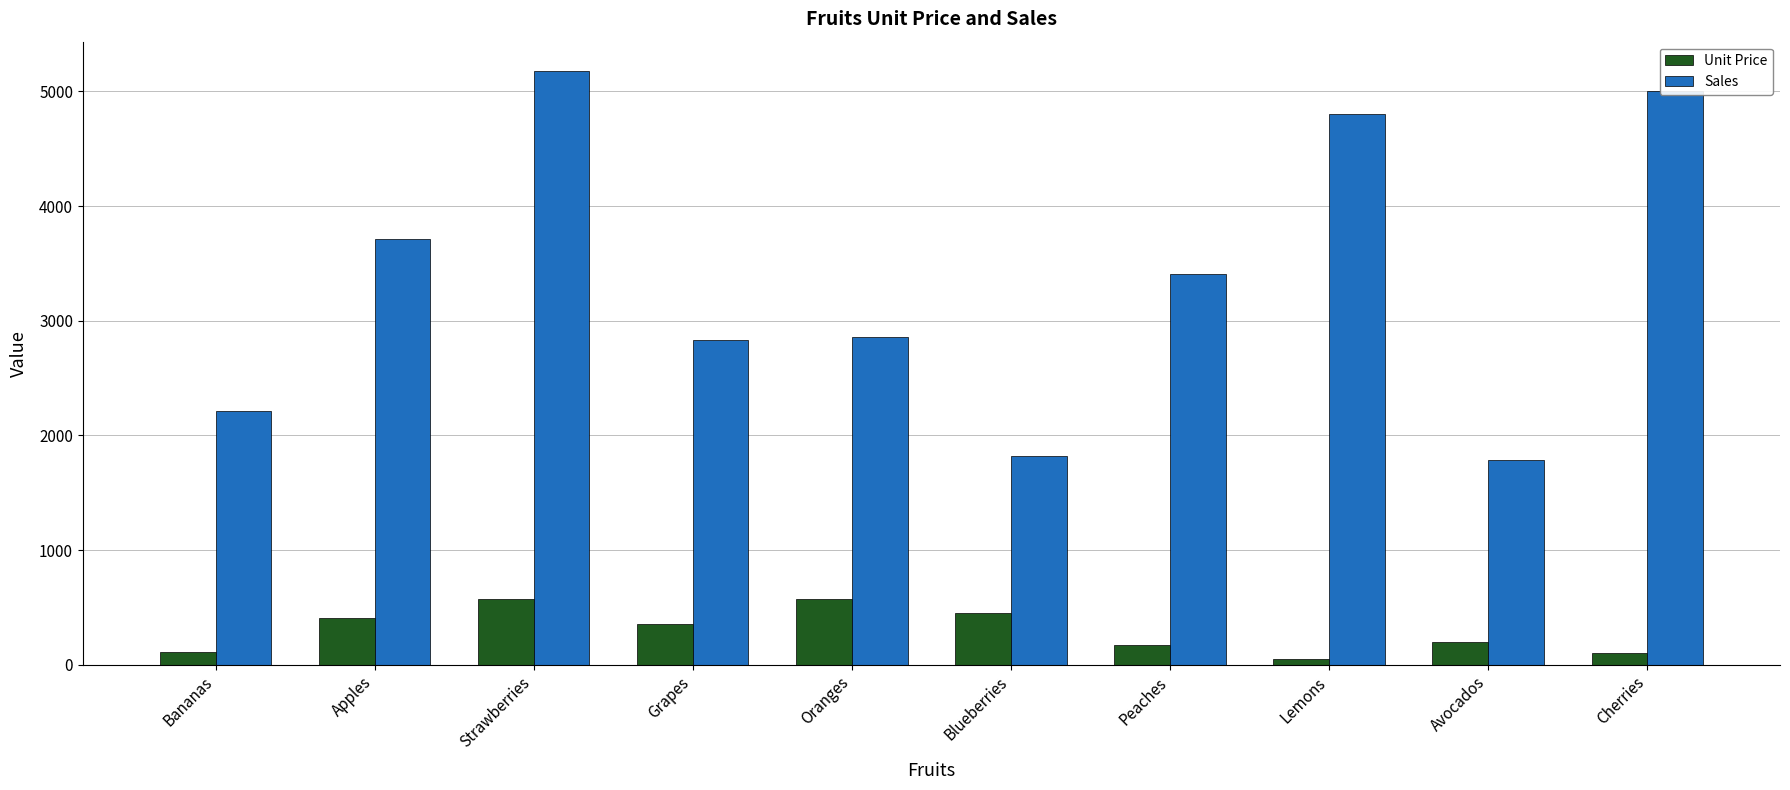

What are all the series names shown in the legend?

Unit Price, Sales